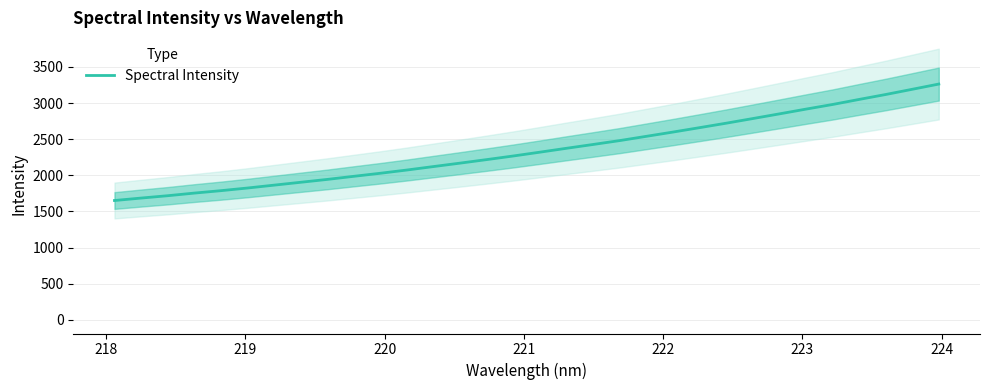

What is the lowest value of the Spectral Intensity series?

1651.6